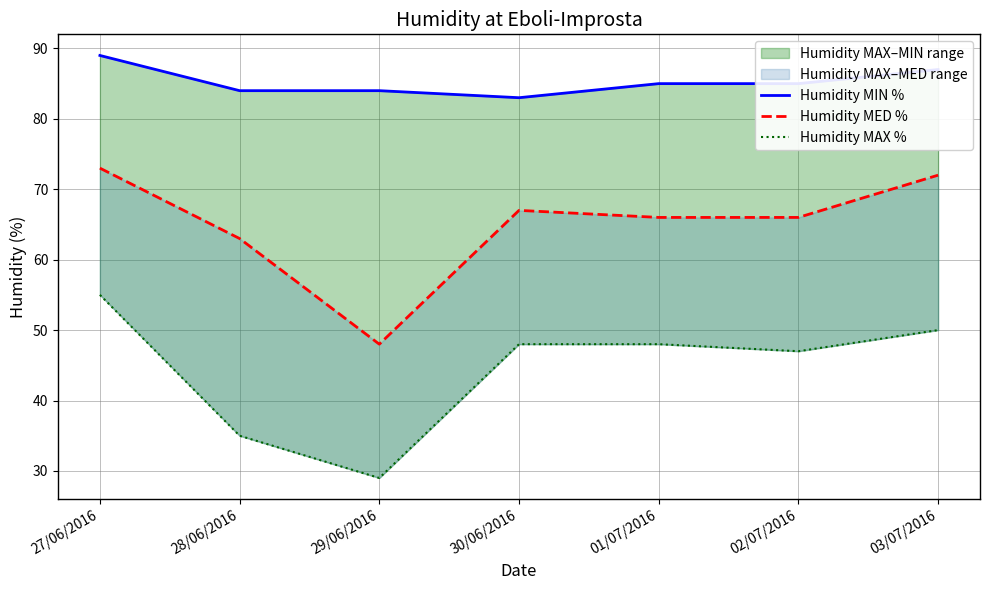

What is the difference between the maximum and minimum values in the Humidity MED % series?

25